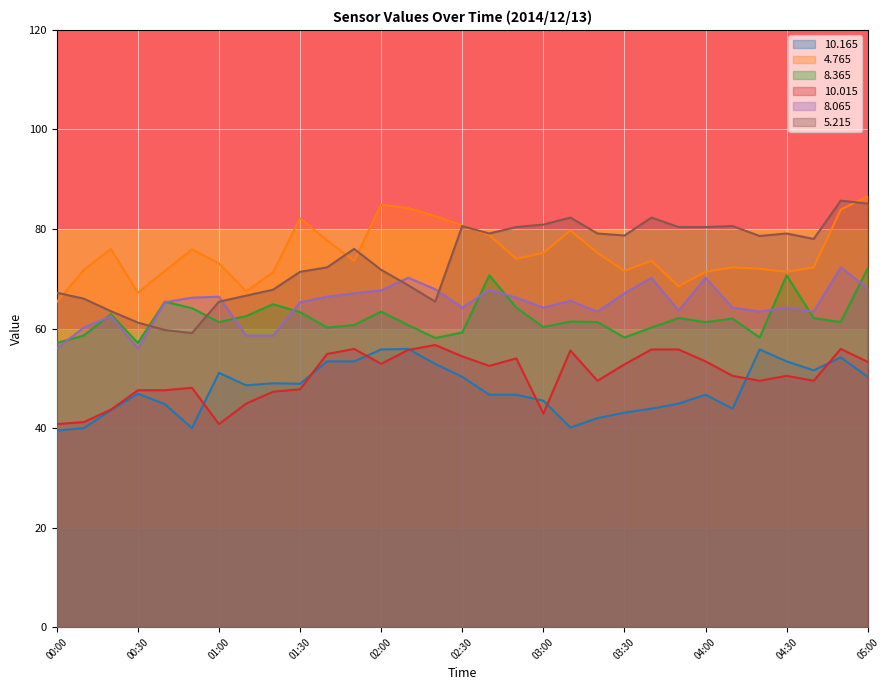

Rank the series by their maximum value, from lowest to highest.

 10.165,  10.015,   8.365,   8.065,   5.215,   4.765